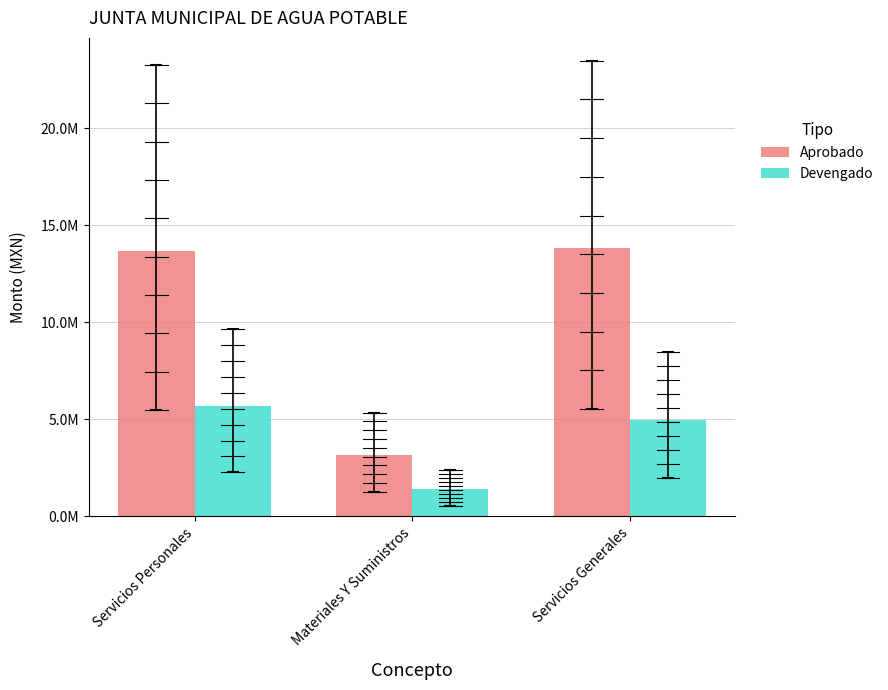

At which label does Aprobado first exceed 13689205?

Servicios Personales